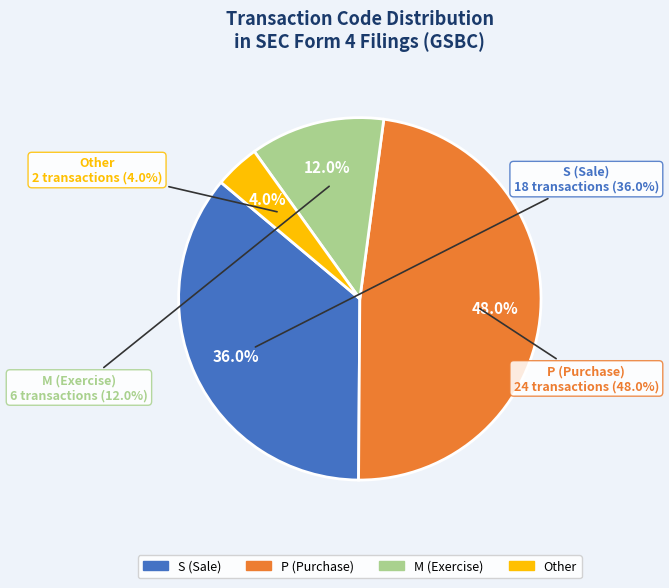

To the nearest percent, what is the difference between the S and M slice percentages?

24%